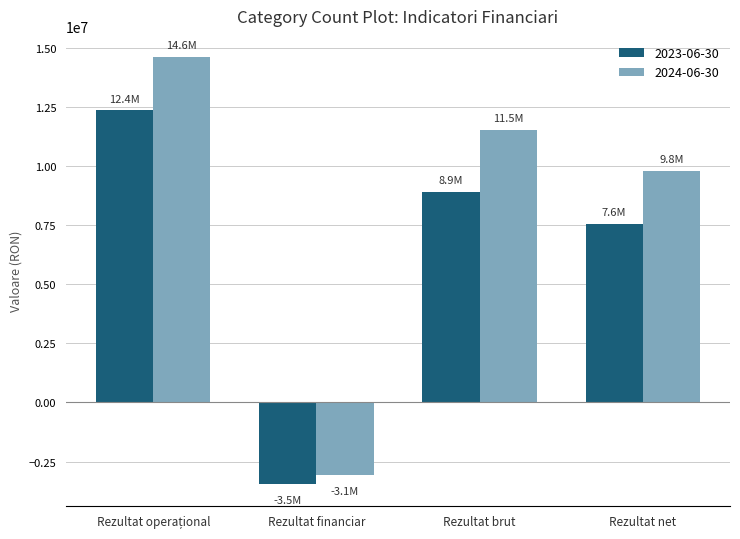

How many bars are there in each group?

2